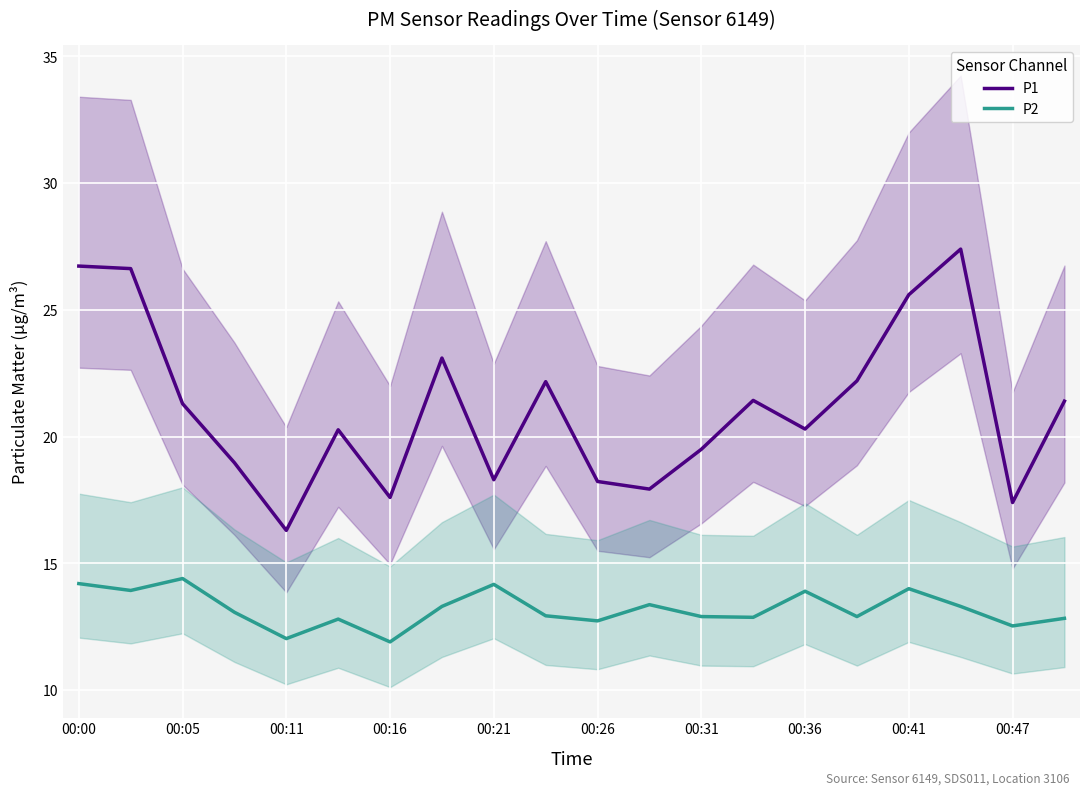

How many distinct data groups are displayed?

2